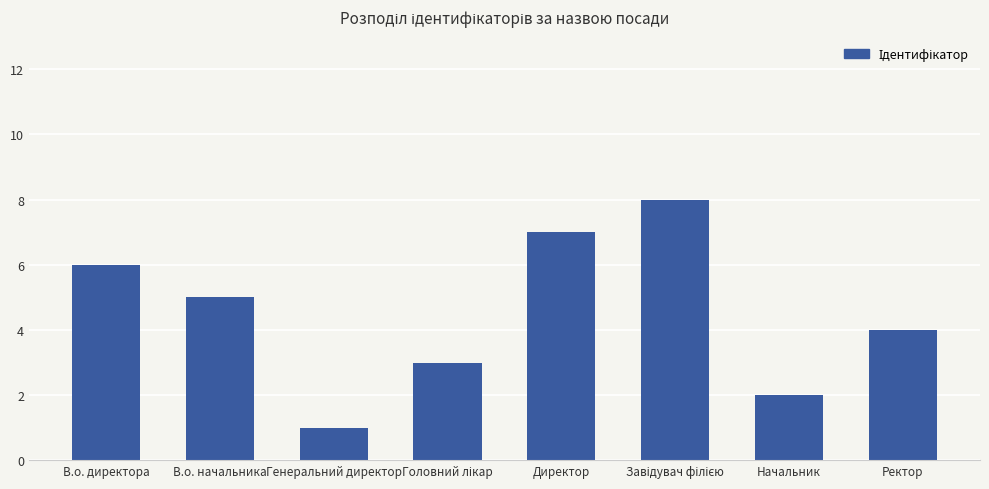

What is the change in value from В.о. директора to Директор?

+1